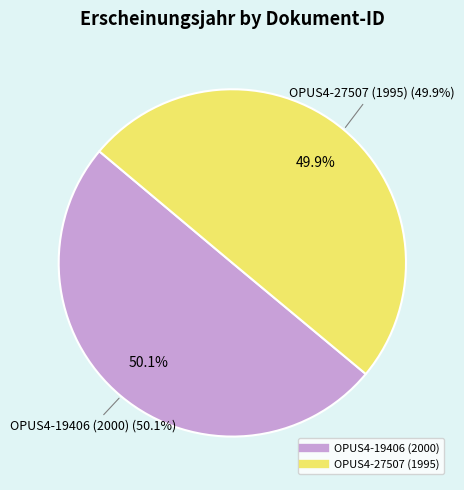

Which slice is the smallest?

OPUS4-27507 (1995)